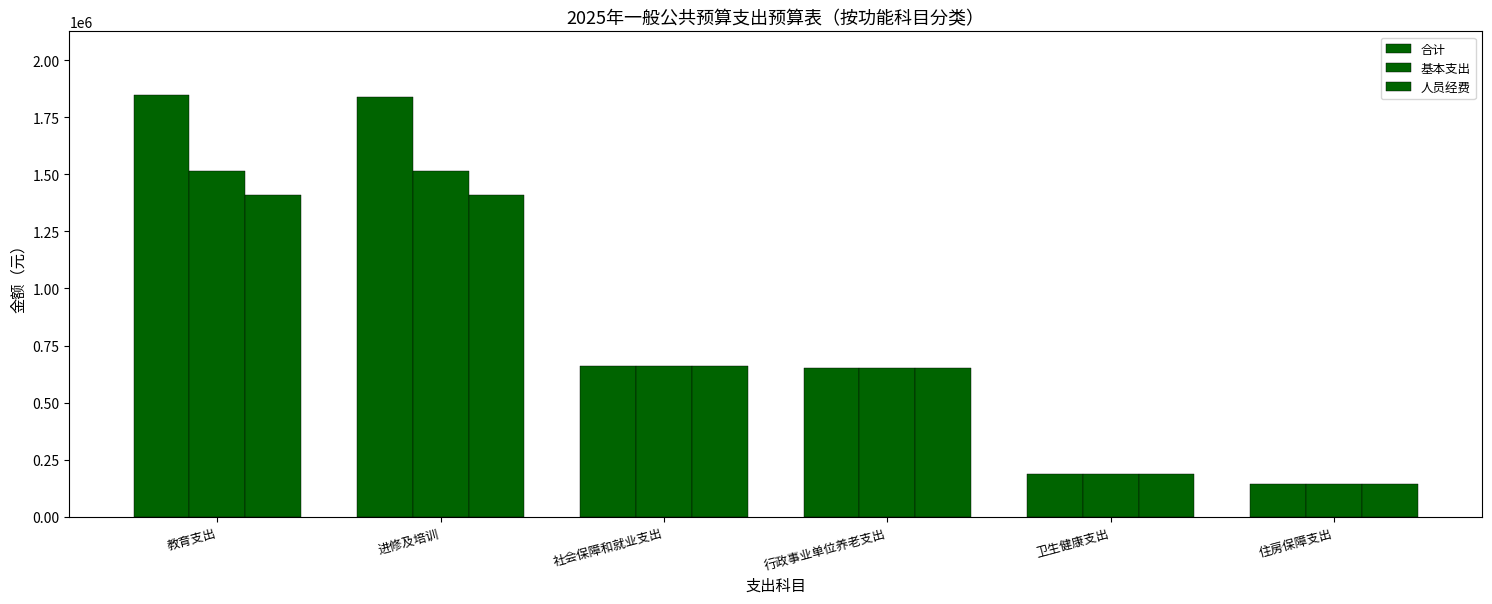

What is the sum of all 合计 values?

5333176.9